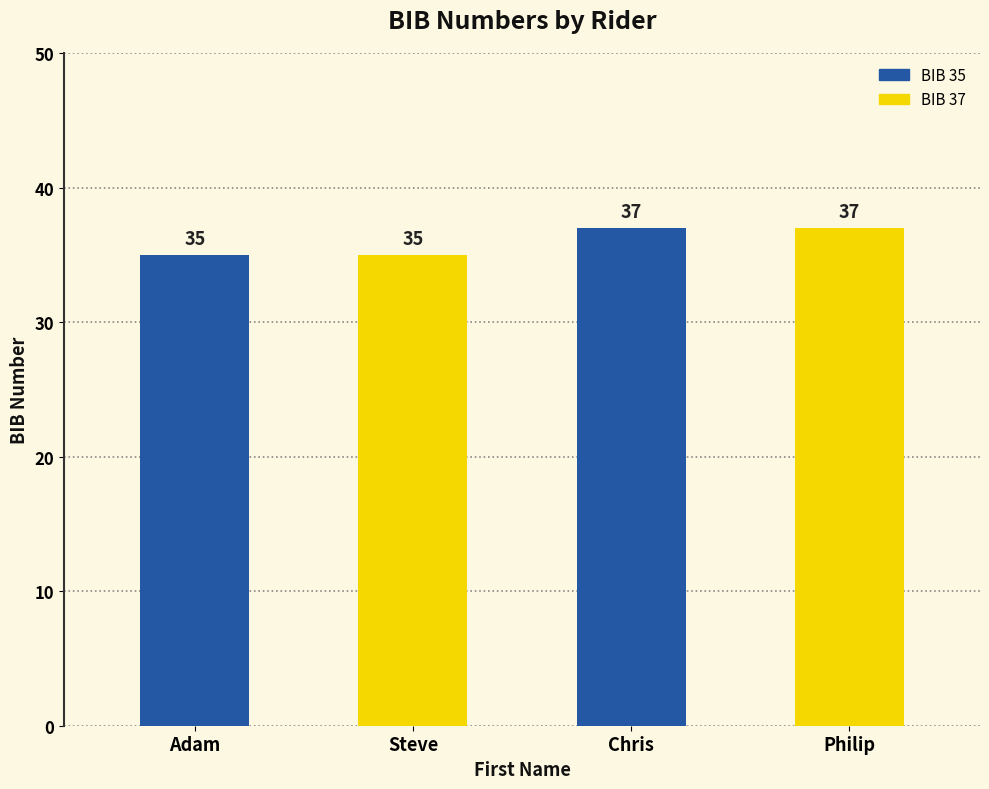

Which has a higher value, Adam or Philip?

Philip